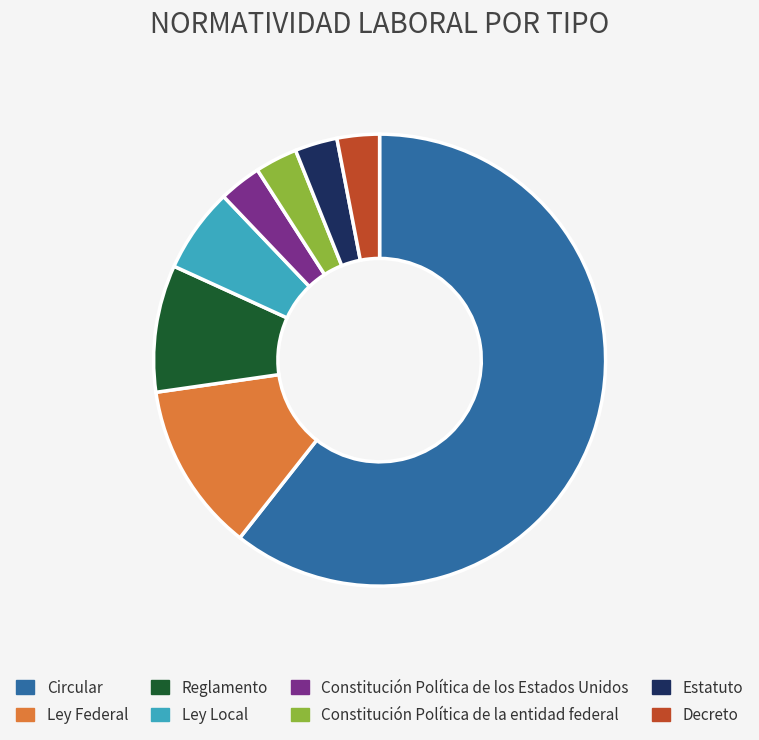

Which category has the biggest portion of the pie?

Circular